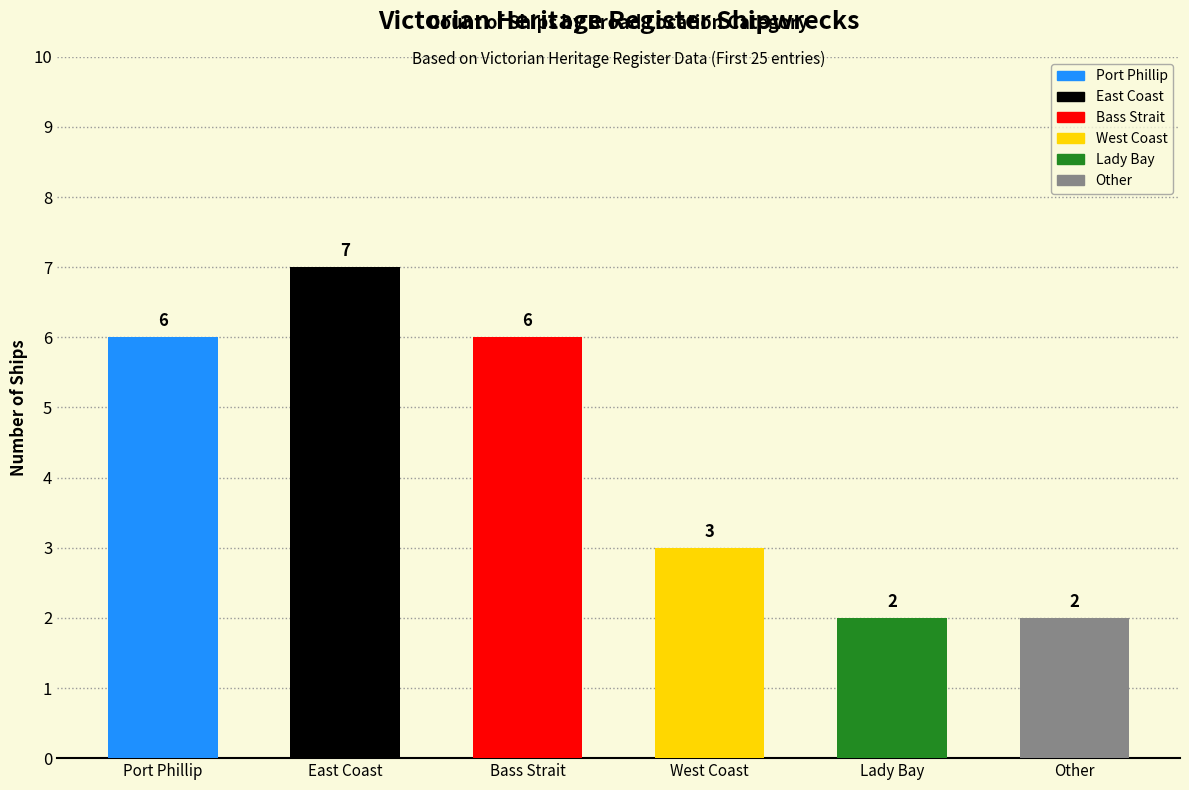

The chart shows a value of 4 at West Coast. True or false?

False